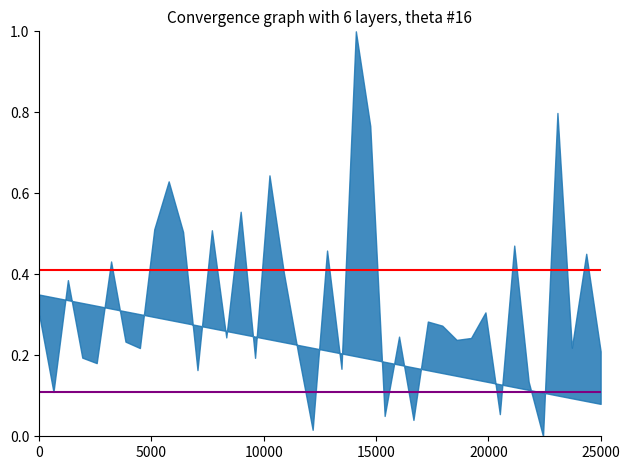

What is the value of the Mean upper point at the 1st from the left?

0.4